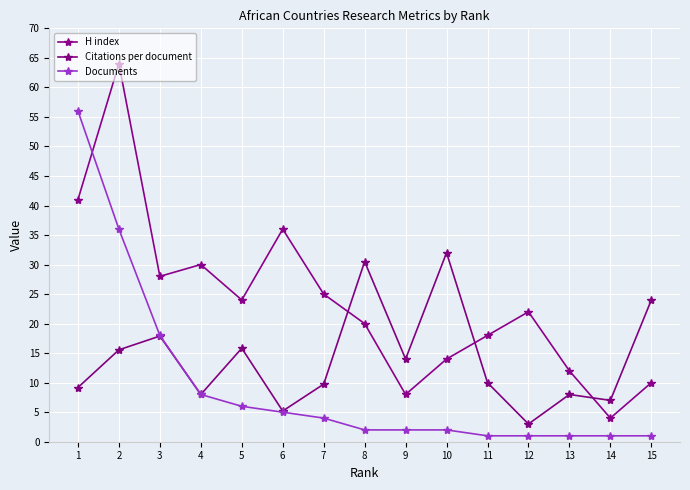

In H index, how many points are higher than both neighbors (excluding endpoints)?

4